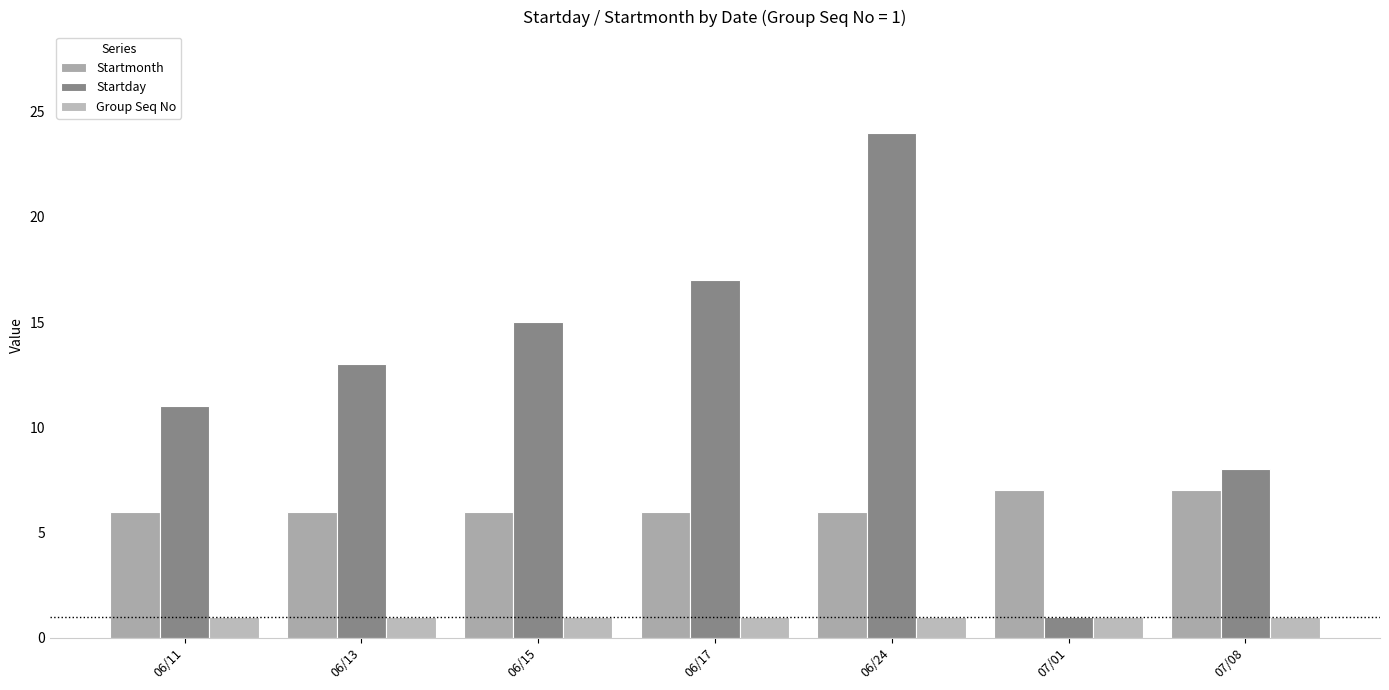

Are the bars horizontal?

No